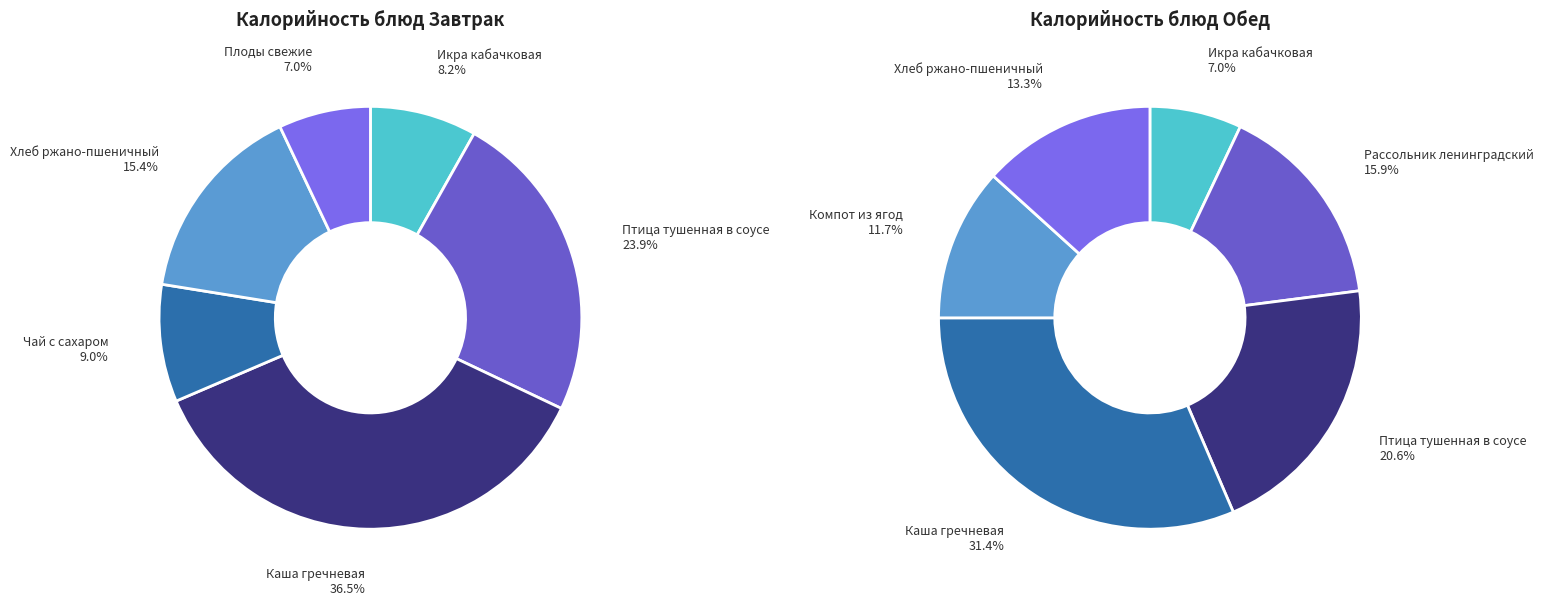

To the nearest percent, what portion does Завтрак represent?

7%